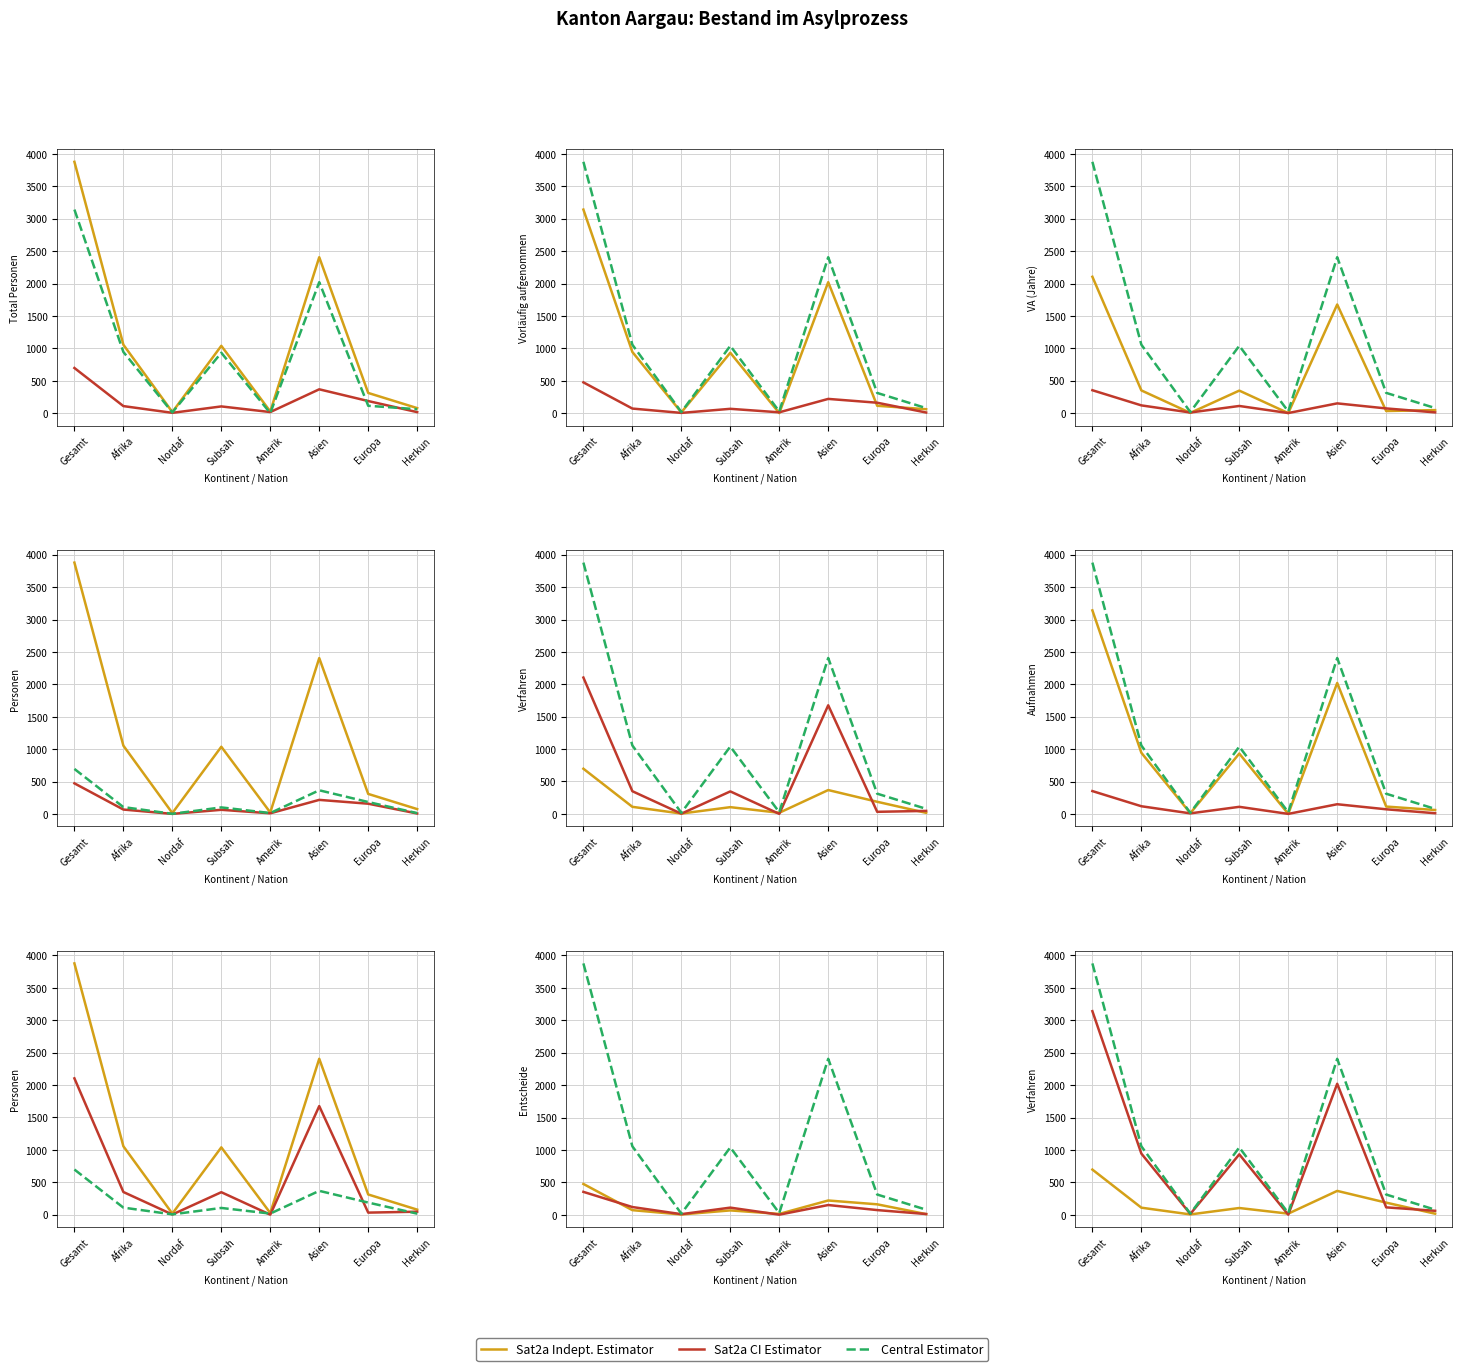

Rank the categories by Sat2a CI Estimator value from lowest to highest.

Amerik, Nordaf, Herkun, Europa, Subsah, Afrika, Asien, Gesamt